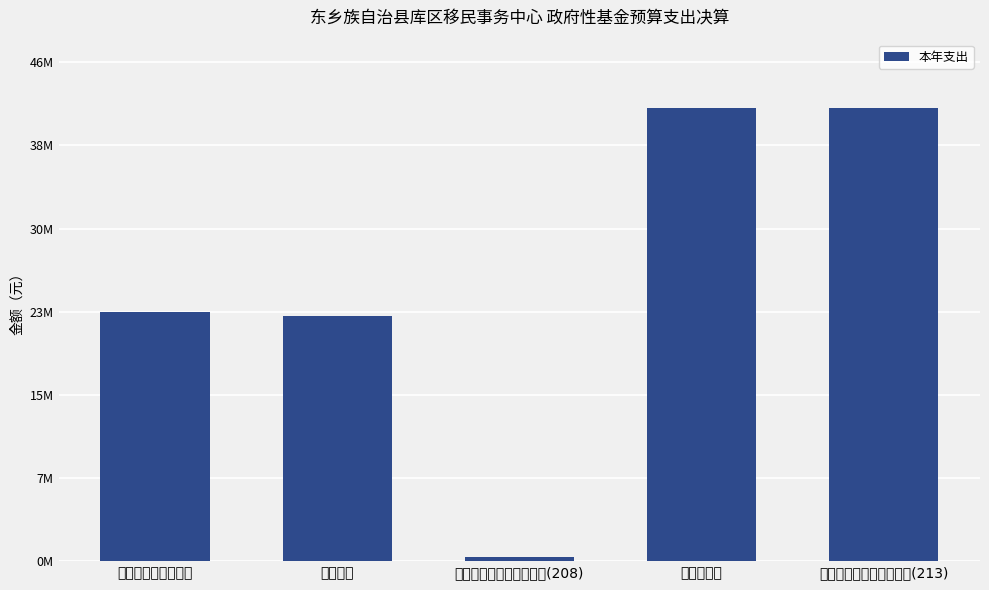

What is the difference between the maximum and minimum values?

41575021.8